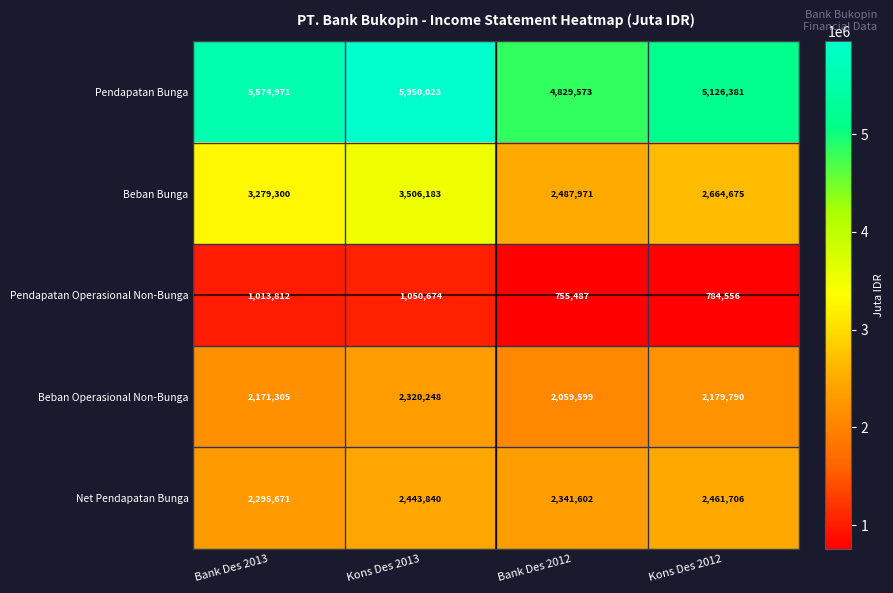

At Kons Des 2013, list the series in order from largest to smallest.

Pendapatan Bunga, Beban Bunga, Net Pendapatan Bunga, Beban Operasional Non-Bunga, Pendapatan Operasional Non-Bunga